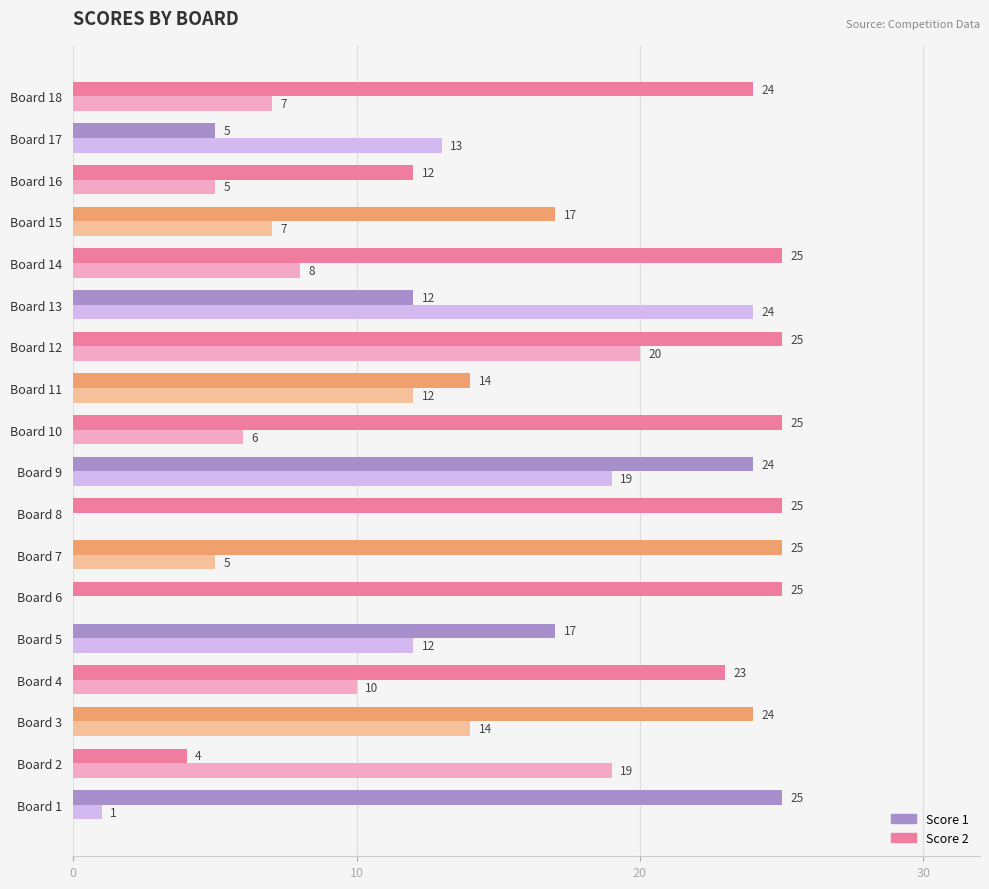

What is the sum of all Score 1 values?

351